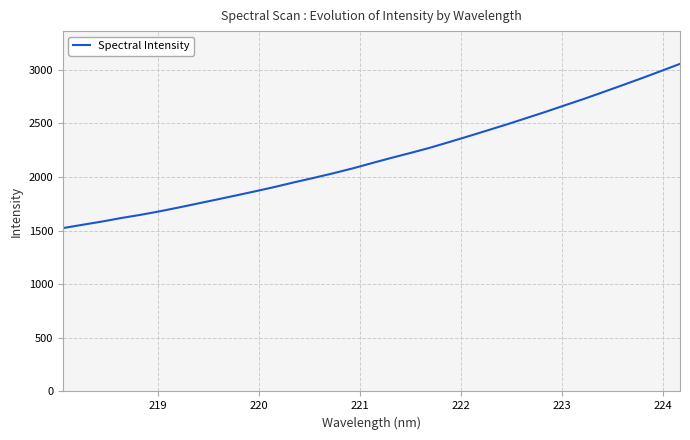

Reading right to left, extract all data points from this chart.

3055.9	2988.2	2921.2	2856.1	2791.9	2728.3	2668.0	2607.2	2548.8	2490.6	2435.0	2379.5	2325.5	2272.3	2224.3	2178.0	2129.6	2080.2	2034.8	1992.7	1951.7	1908.9	1868.4	1829.8	1791.4	1753.7	1716.2	1679.9	1647.0	1617.3	1584.3	1554.4	1524.0